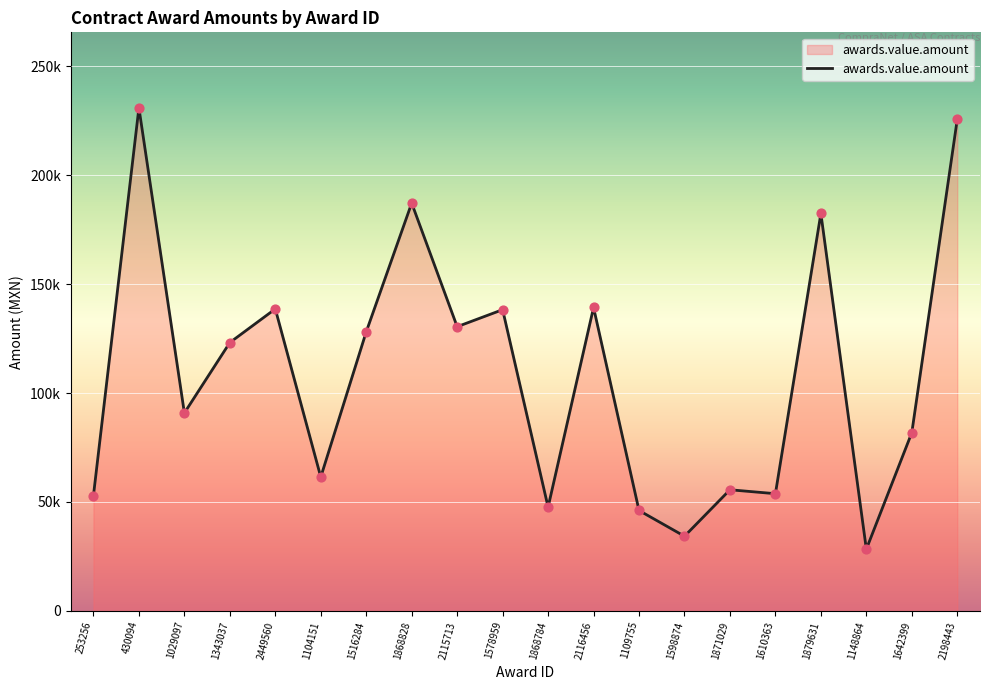

Between 2116456 and 1871029, which is larger?

2116456